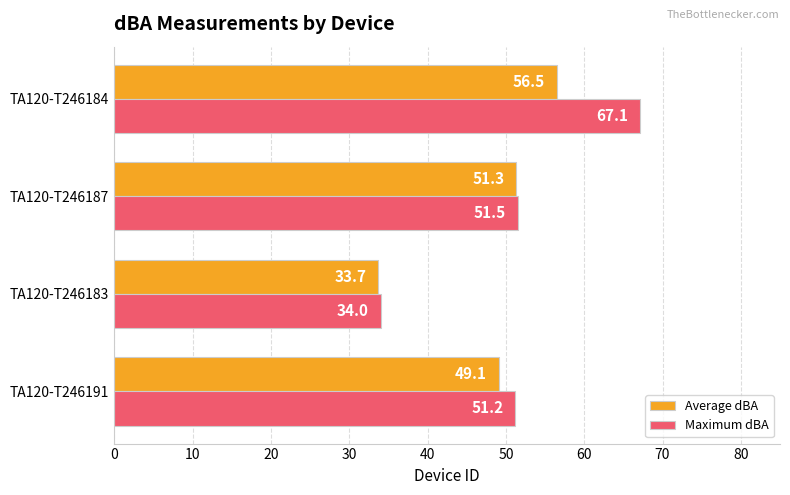

List the series in order of their peak value, lowest first.

Average dBA, Maximum dBA